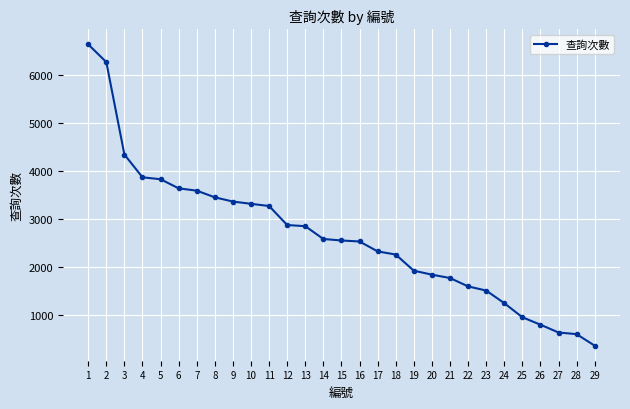

What is the maximum value shown in the chart?

6637